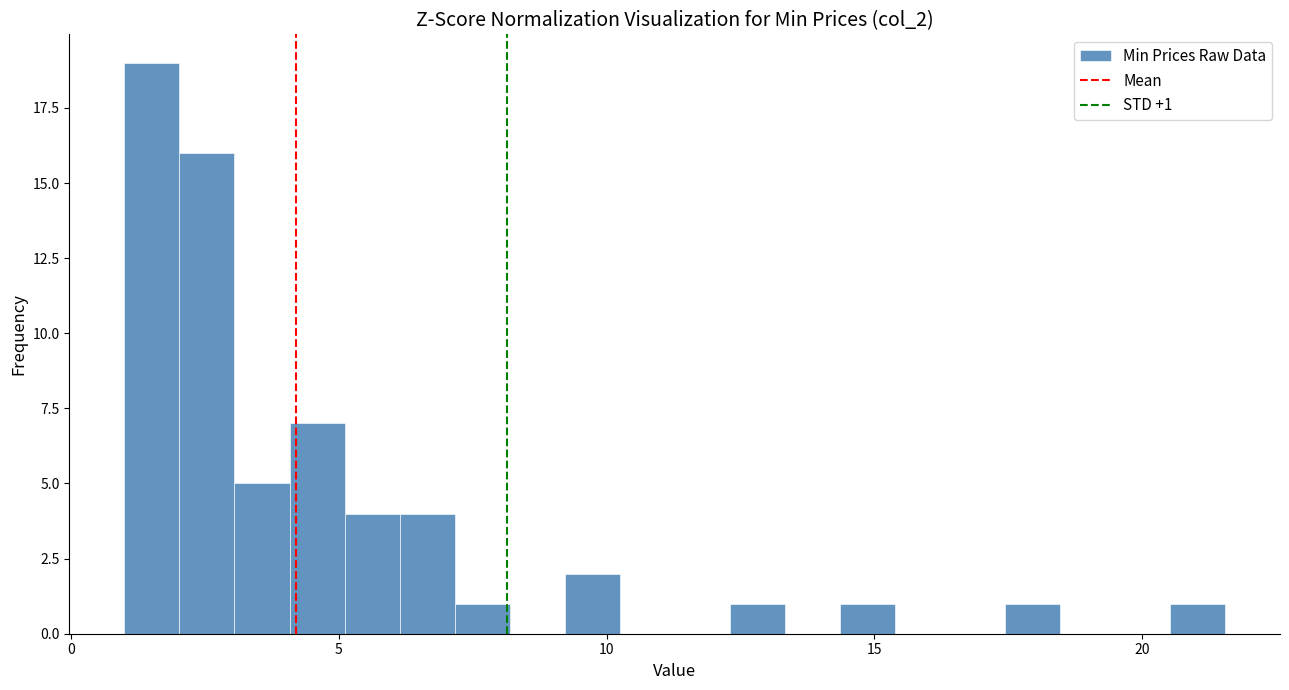

Read against the x-axis, roughly where is the centre of the tallest bar?

1.5